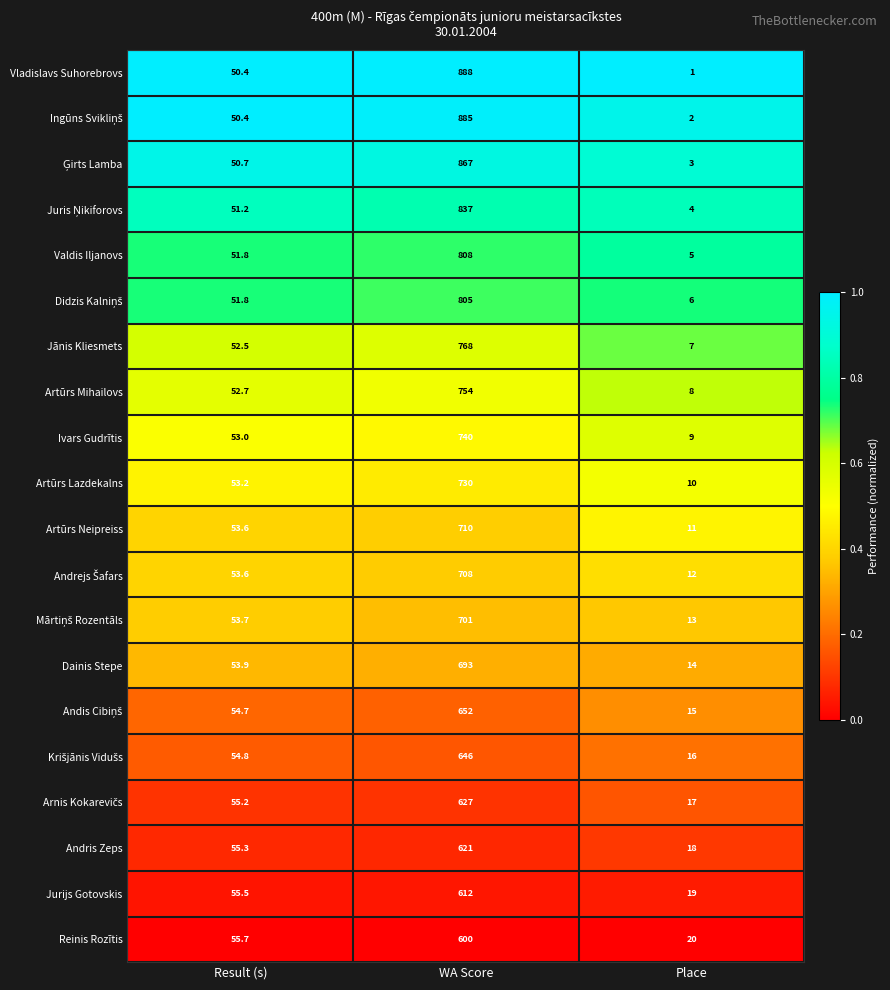

Which series has the largest total across all categories?

Vladislavs Suhorebrovs